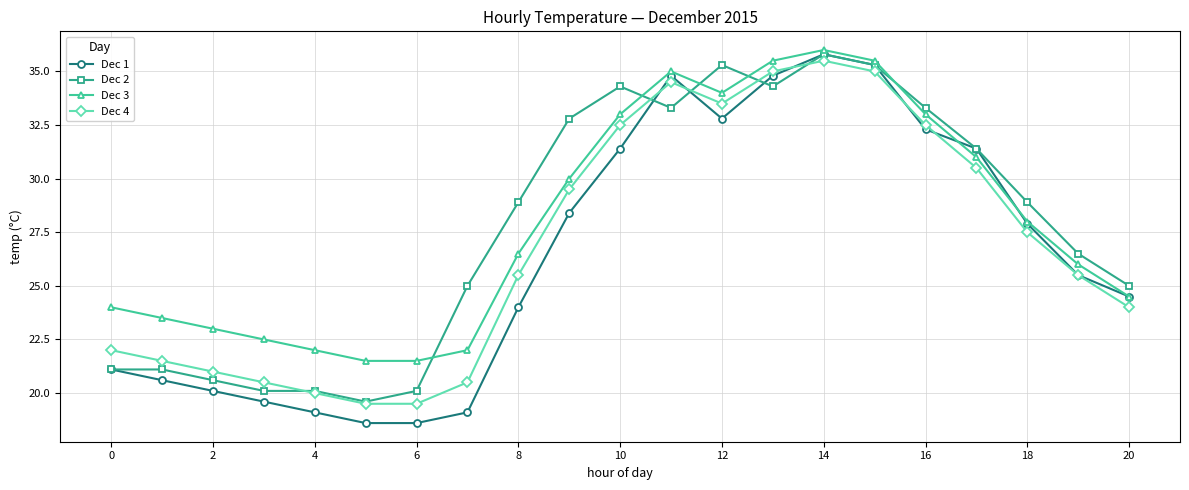

True or false: Dec 2 and Dec 4 intersect in this chart.

True